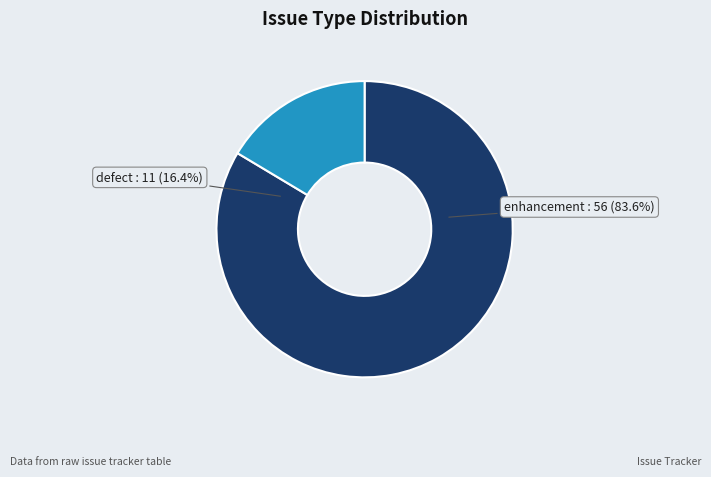

Which slice is the largest?

enhancement